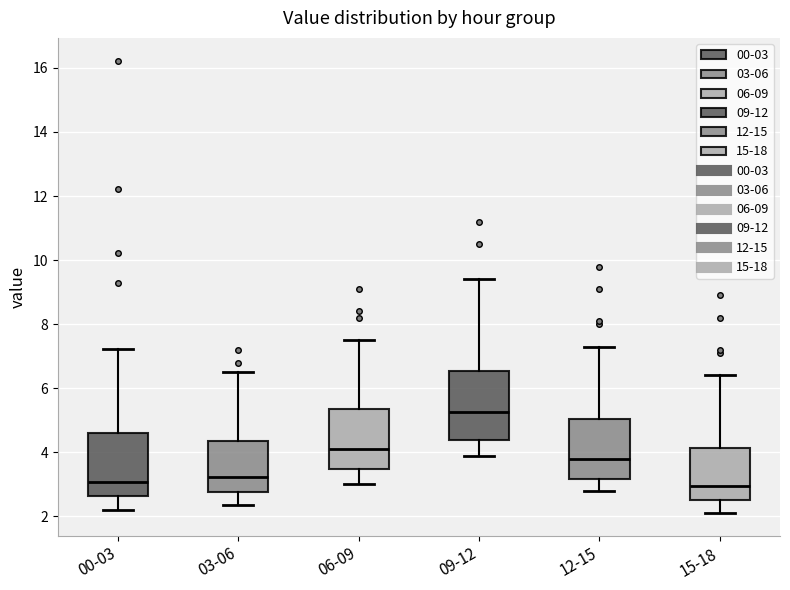

Where does the median line of the box for 06-09 sit on the y-axis? The values are not printed on the chart, so give them approximately, as read against the axis.

4.2